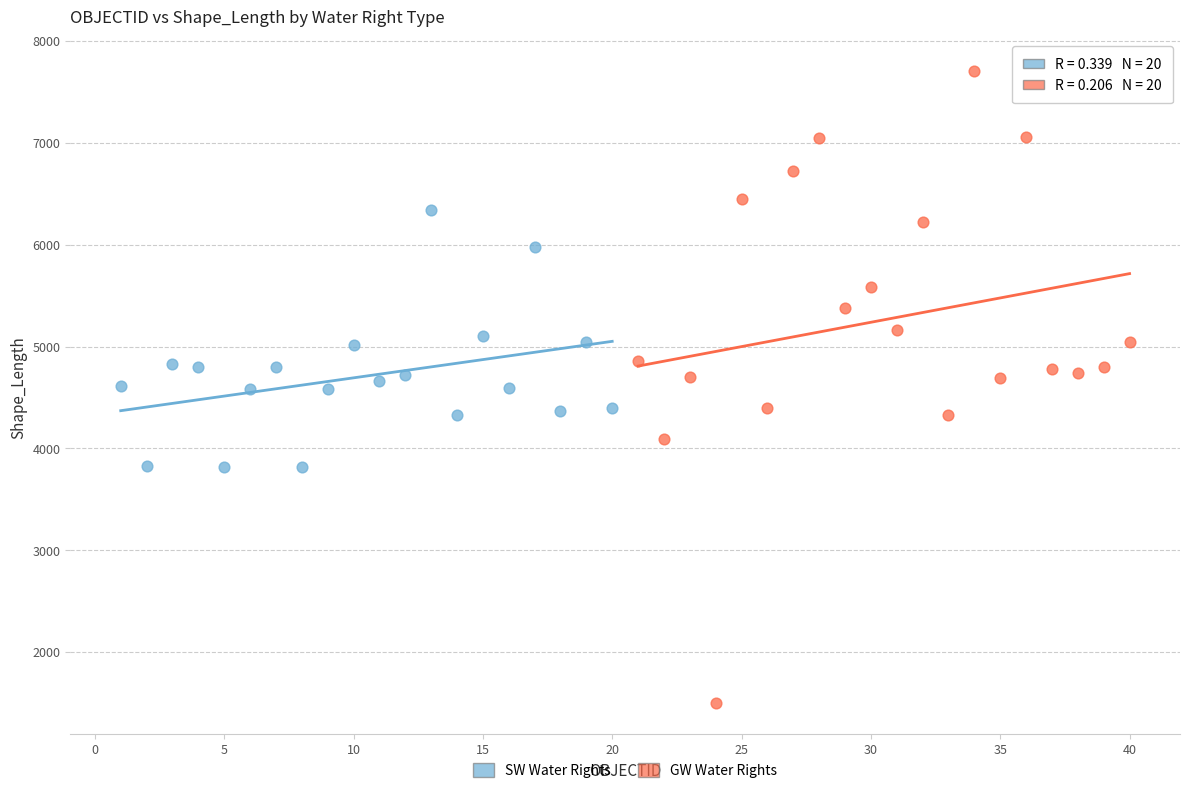

Which series has the largest Y range (max minus min)?

GW Water Rights